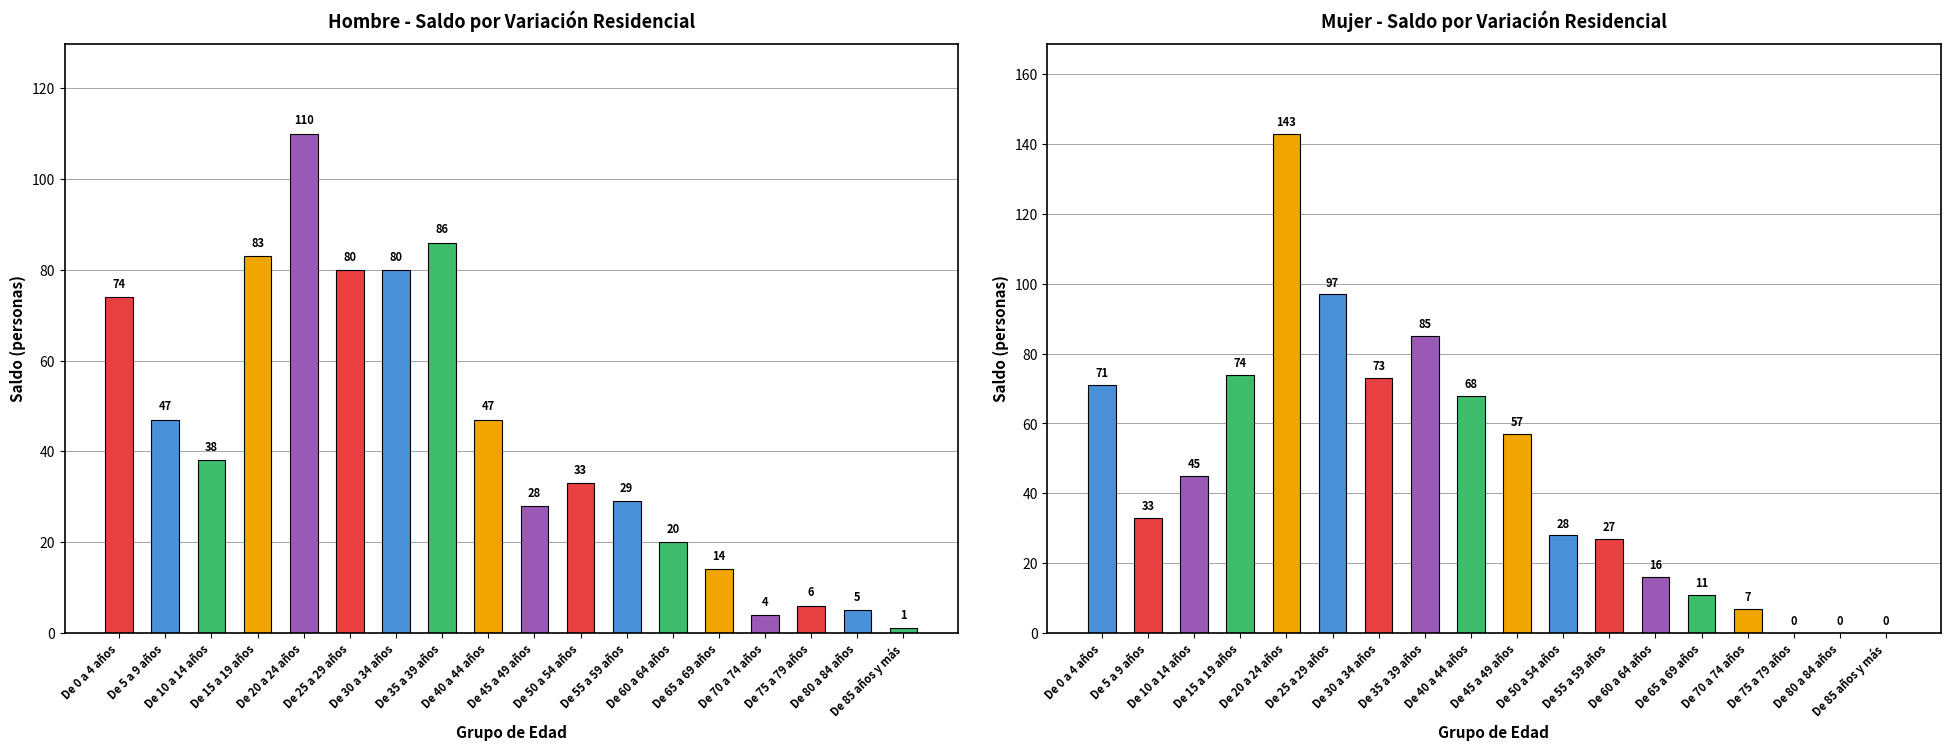

Reading left to right, transcribe all the data shown in this chart.

Hombre: De 0 a 4 años=74	De 5 a 9 años=47	De 10 a 14 años=38	De 15 a 19 años=83	De 20 a 24 años=110	De 25 a 29 años=80	De 30 a 34 años=80	De 35 a 39 años=86	De 40 a 44 años=47	De 45 a 49 años=28	De 50 a 54 años=33	De 55 a 59 años=29	De 60 a 64 años=20	De 65 a 69 años=14	De 70 a 74 años=4	De 75 a 79 años=6	De 80 a 84 años=5	De 85 años y más=1
Mujer: De 0 a 4 años=71	De 5 a 9 años=33	De 10 a 14 años=45	De 15 a 19 años=74	De 20 a 24 años=143	De 25 a 29 años=97	De 30 a 34 años=73	De 35 a 39 años=85	De 40 a 44 años=68	De 45 a 49 años=57	De 50 a 54 años=28	De 55 a 59 años=27	De 60 a 64 años=16	De 65 a 69 años=11	De 70 a 74 años=7	De 75 a 79 años=0	De 80 a 84 años=0	De 85 años y más=0